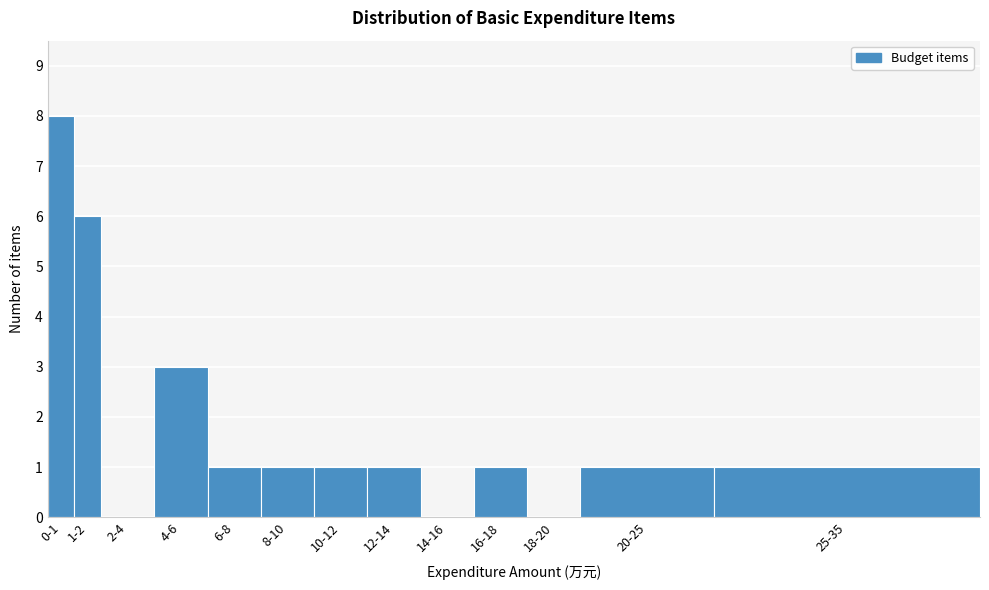

Reading left to right, extract all data points from this chart.

0-1=8	1-2=6	2-4=0	4-6=3	6-8=1	8-10=1	10-12=1	12-14=1	14-16=0	16-18=1	18-20=0	20-25=1	25-35=1